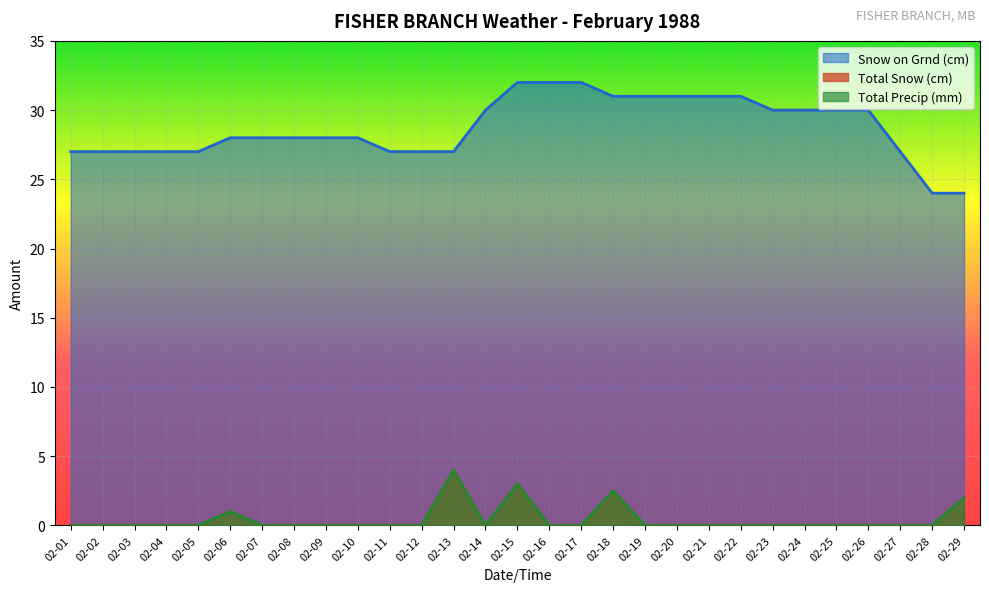

How many interior local valleys does the Total Snow (cm) series have?

1